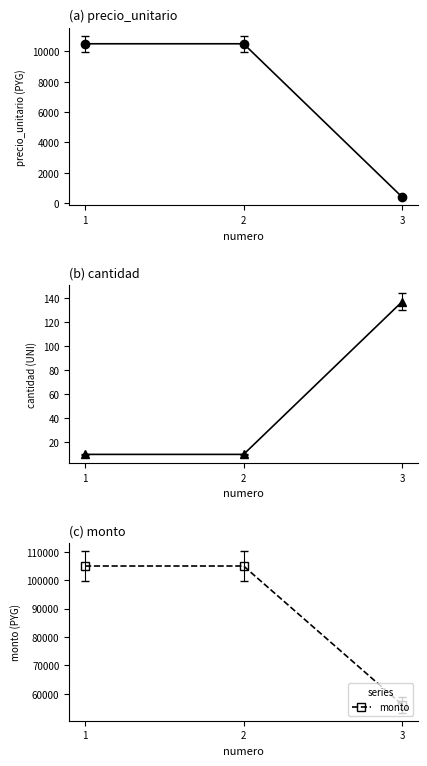

What is the sum of all monto values?

266170